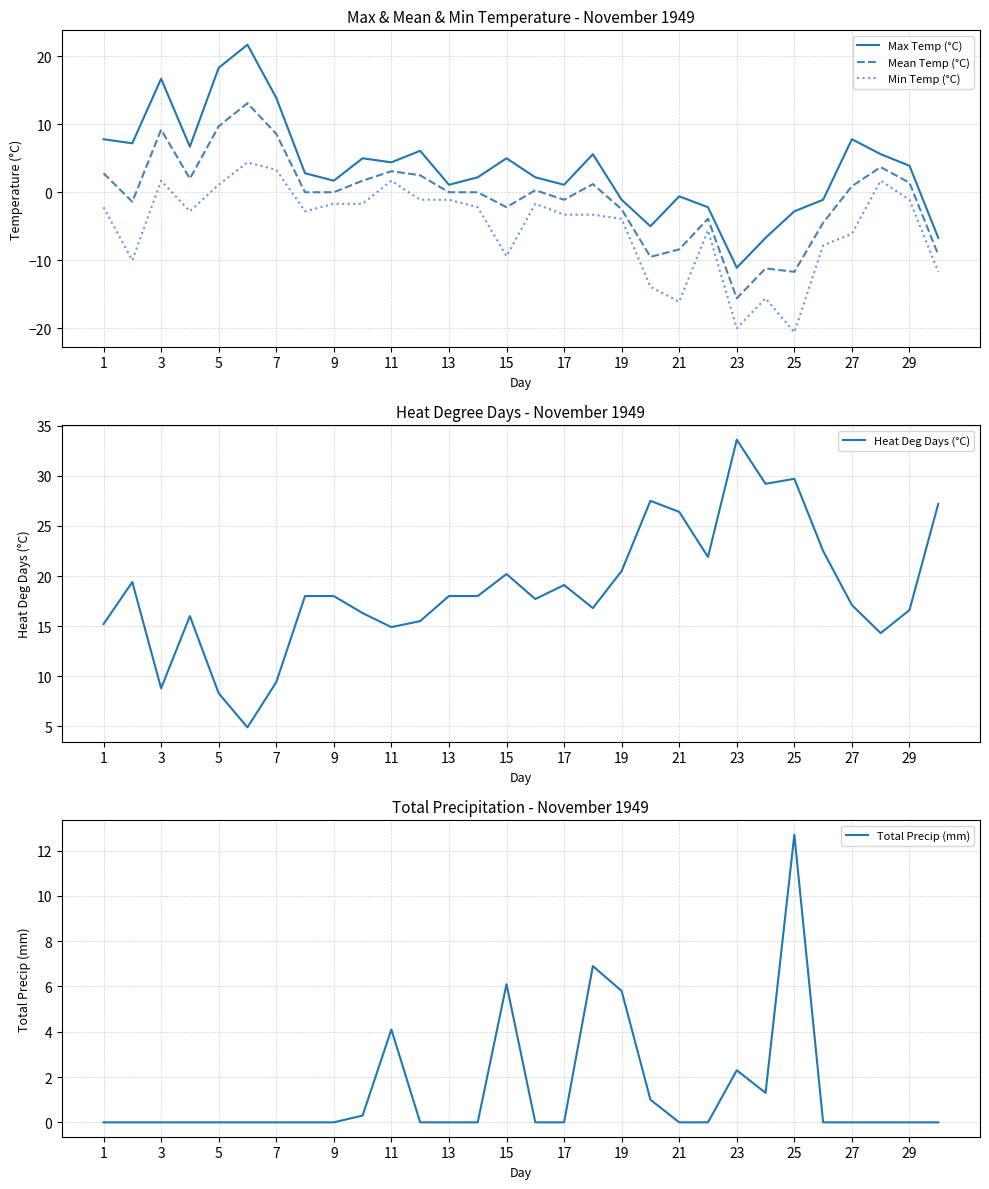

True or false: Mean Temp (°C) and Min Temp (°C) intersect in this chart.

False